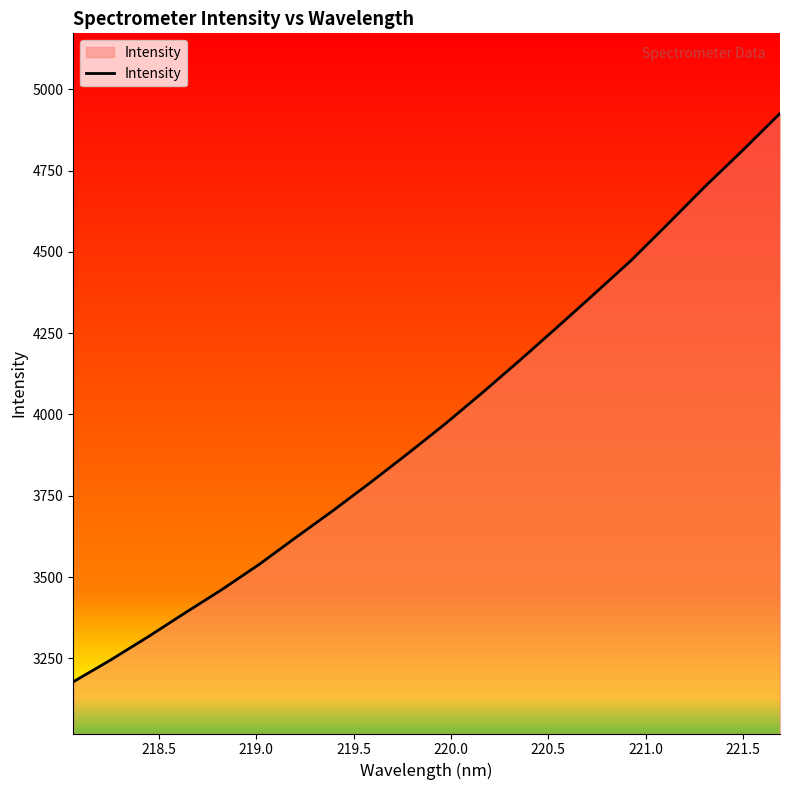

Count the number of values greater than 3971.

10